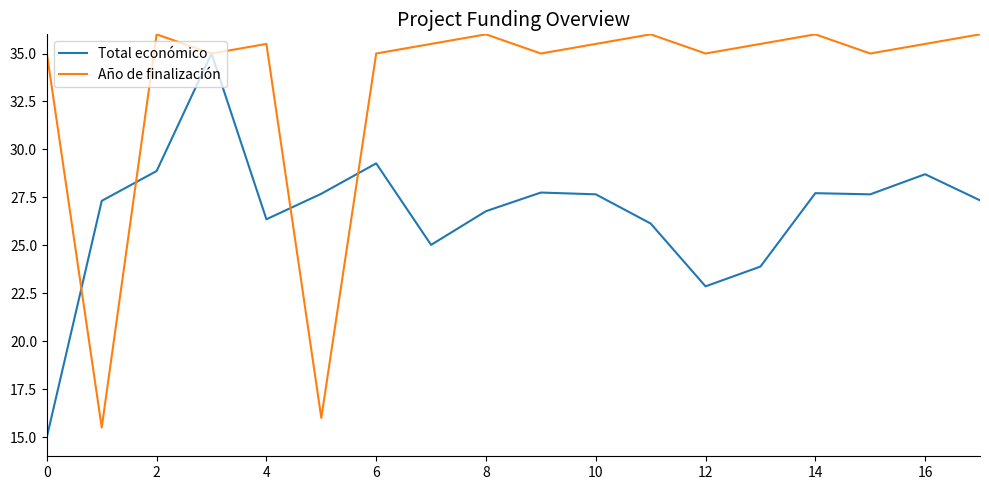

How many lines are shown in the chart?

2